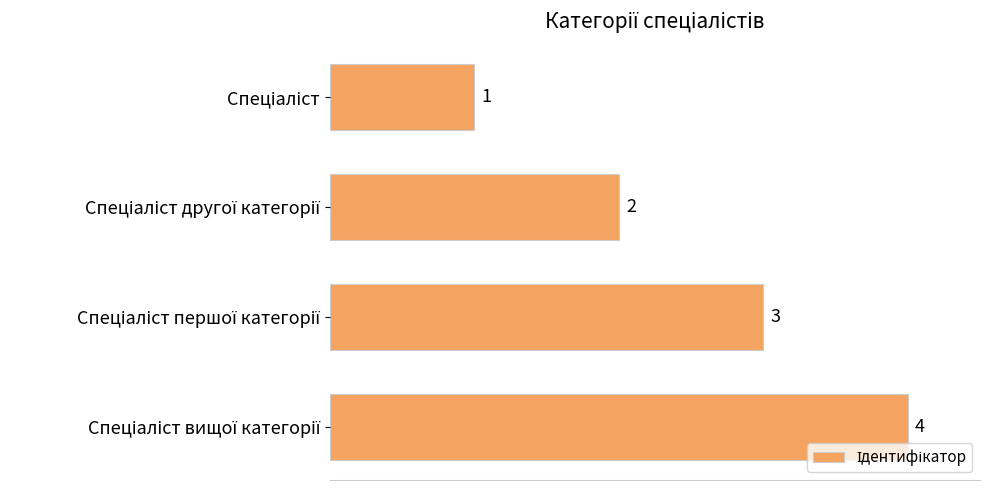

What is the value of the 1st bar from the top?

1